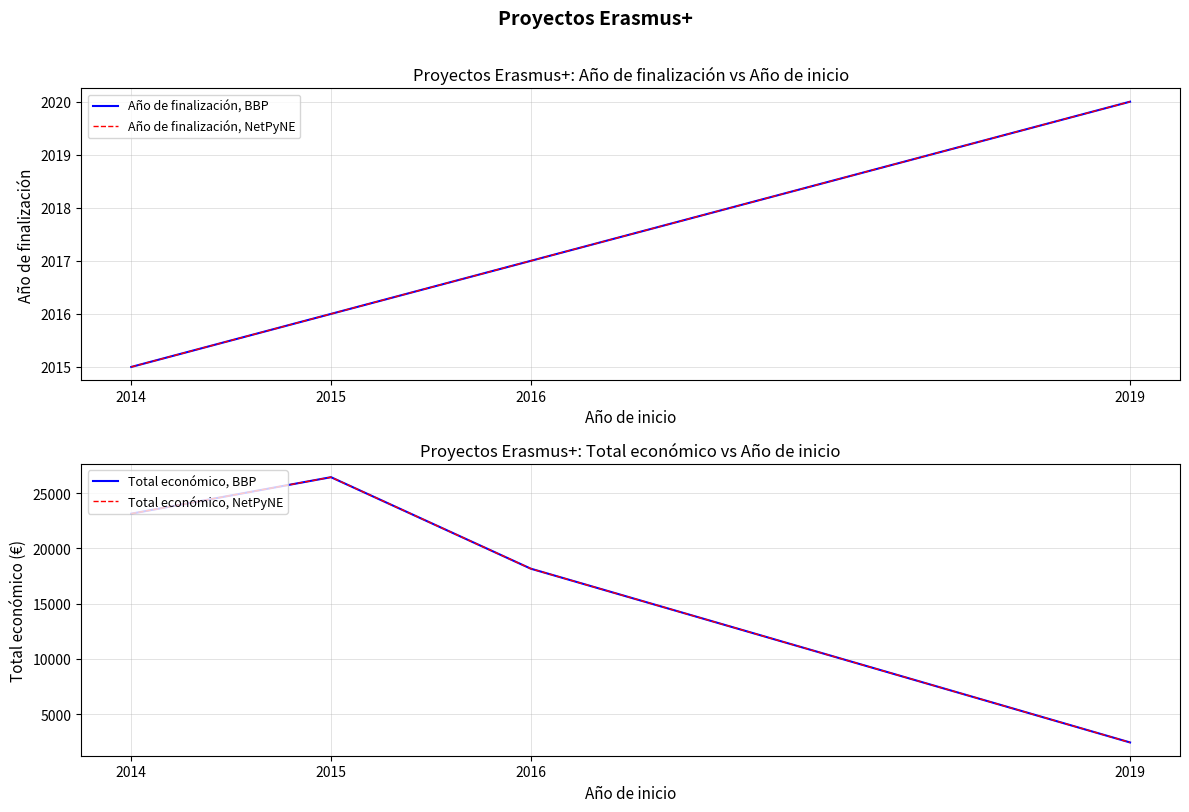

True or false: Año de finalización, NetPyNE has a value of 2768 at 2016.

False